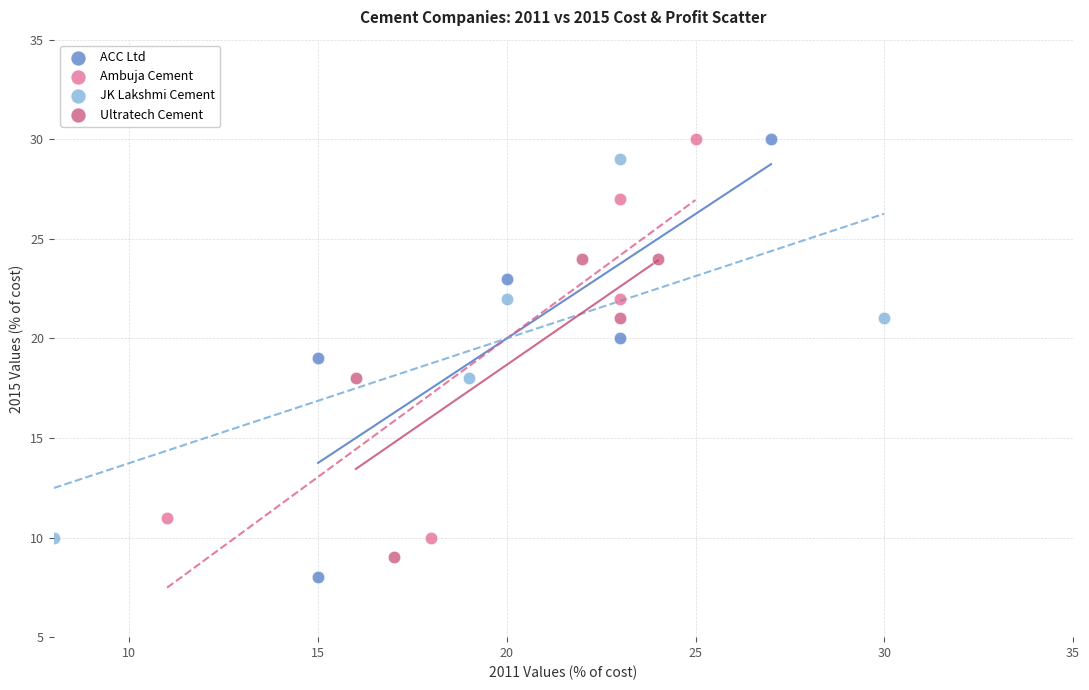

Which series has the largest Y range (max minus min)?

ACC Ltd